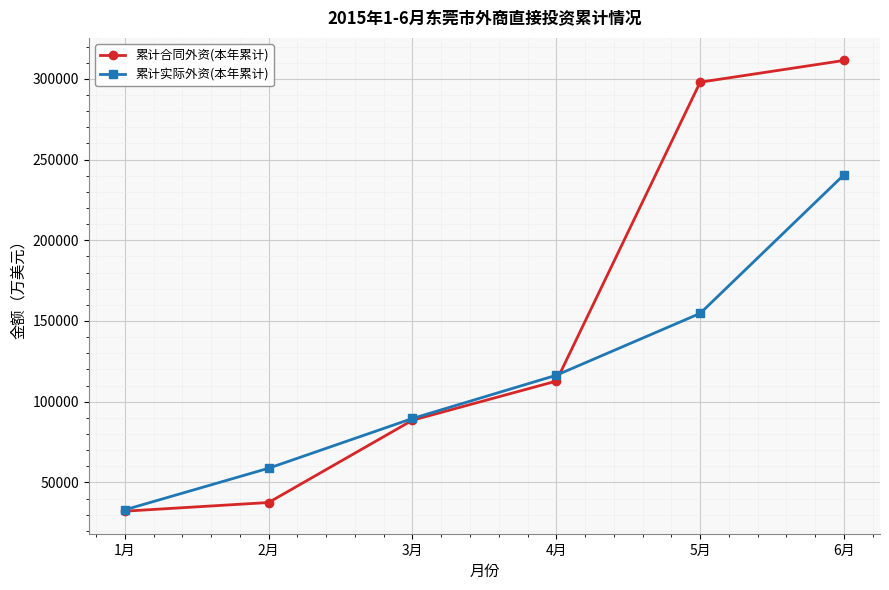

The value of 累计实际外资(本年累计) at 2月 is 12551. True or false?

False